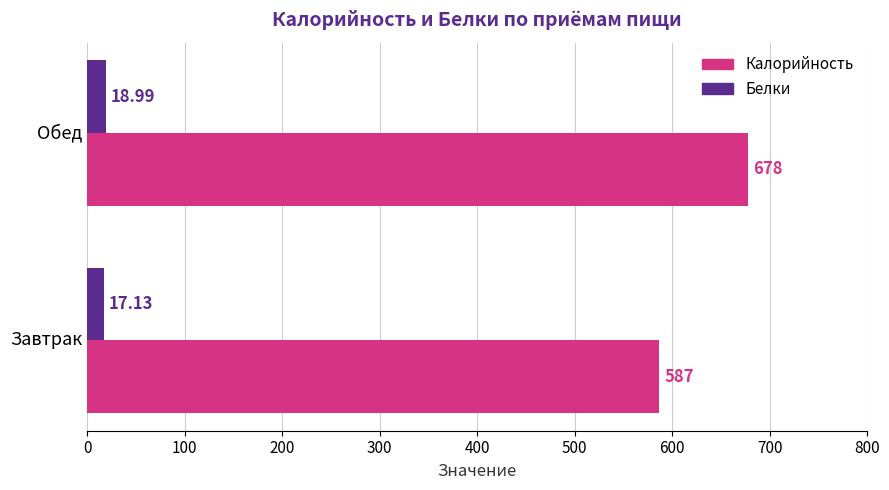

What are all the series names shown in the legend?

Калорийность, Белки